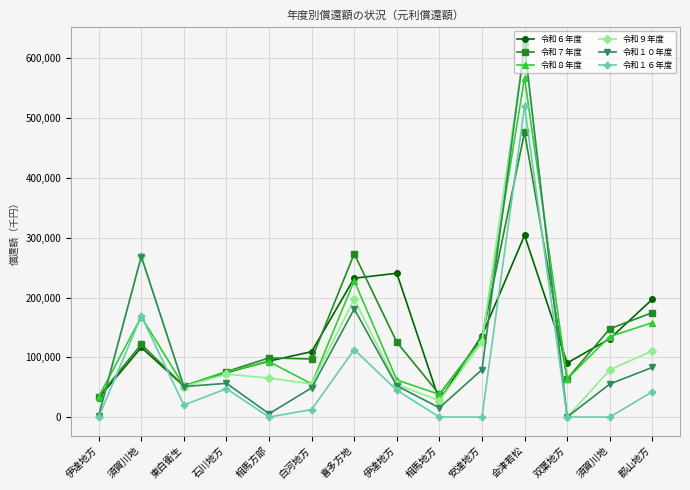

In 令和１０年度, how many points are lower than both neighbors (excluding endpoints)?

4